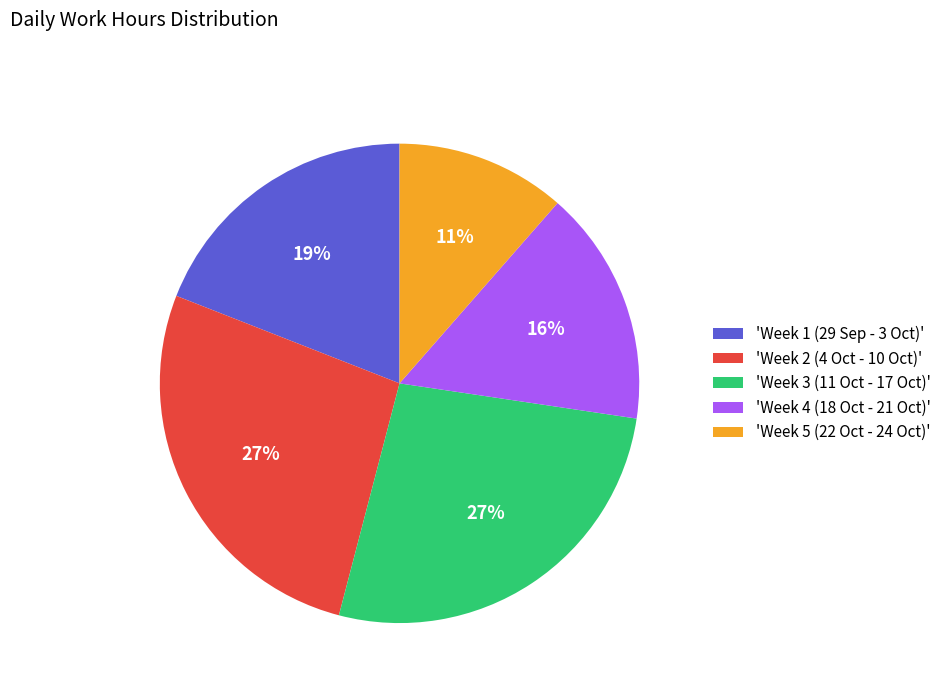

The 'Week 4 (18 Oct - 21 Oct)' slice represents 22% of the pie. True or false?

False